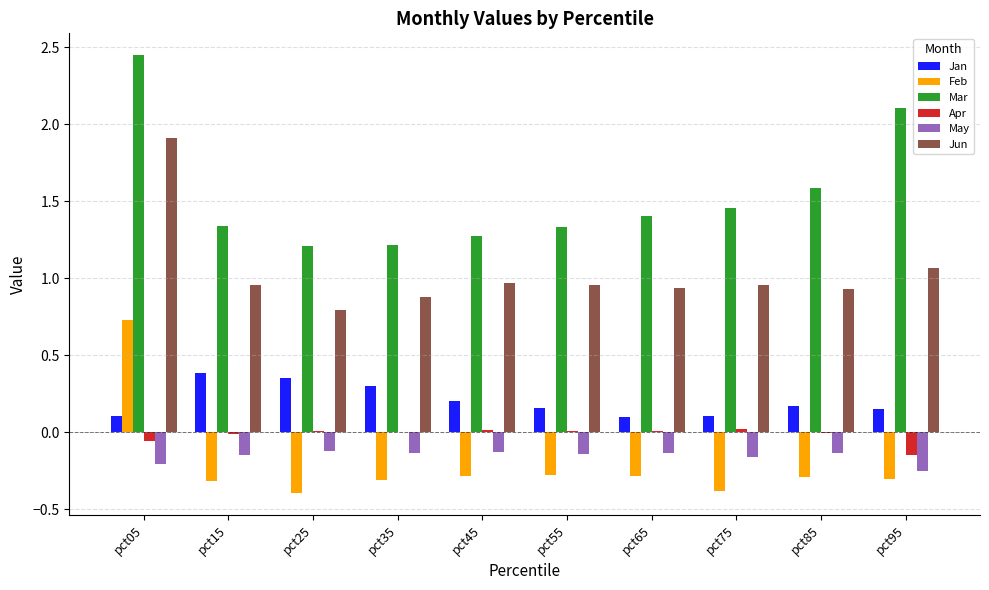

Which series has the largest total across all categories?

Mar